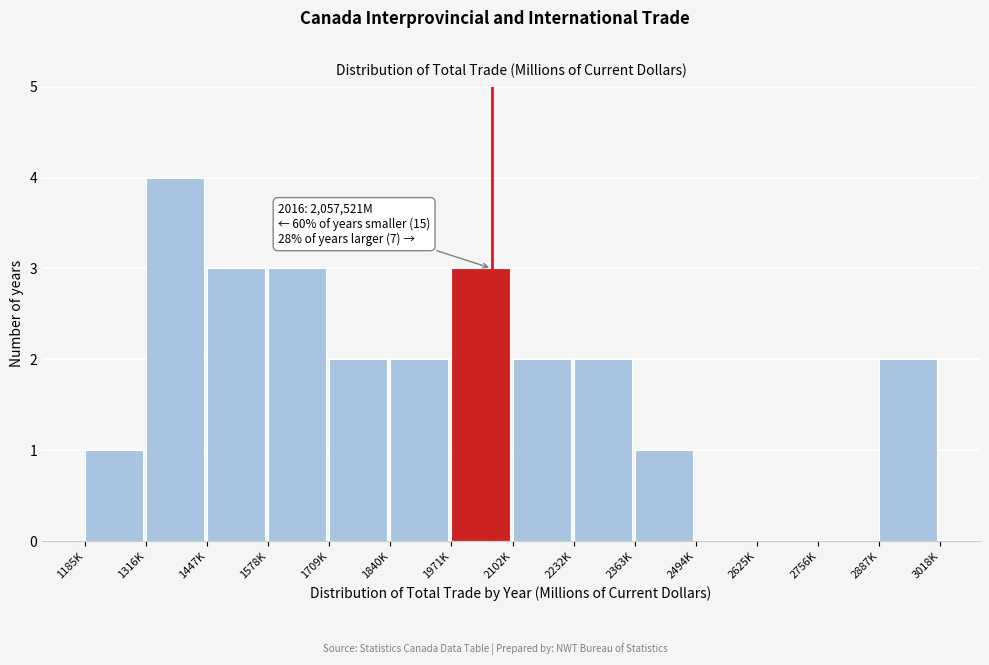

Reading left to right, transcribe all the data shown in this chart.

1185K=1	1316K=4	1447K=3	1578K=3	1709K=2	1840K=2	1971K=3	2102K=2	2232K=2	2363K=1	2494K=0	2625K=0	2756K=0	2887K=2